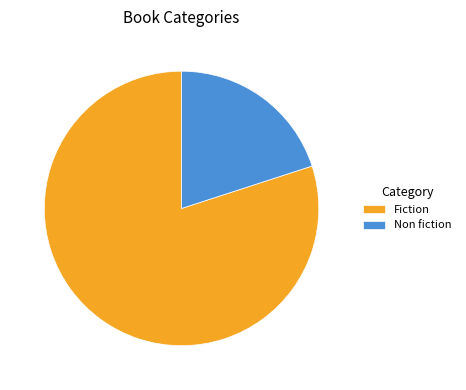

True or false: Non fiction accounts for 20% of the total.

True